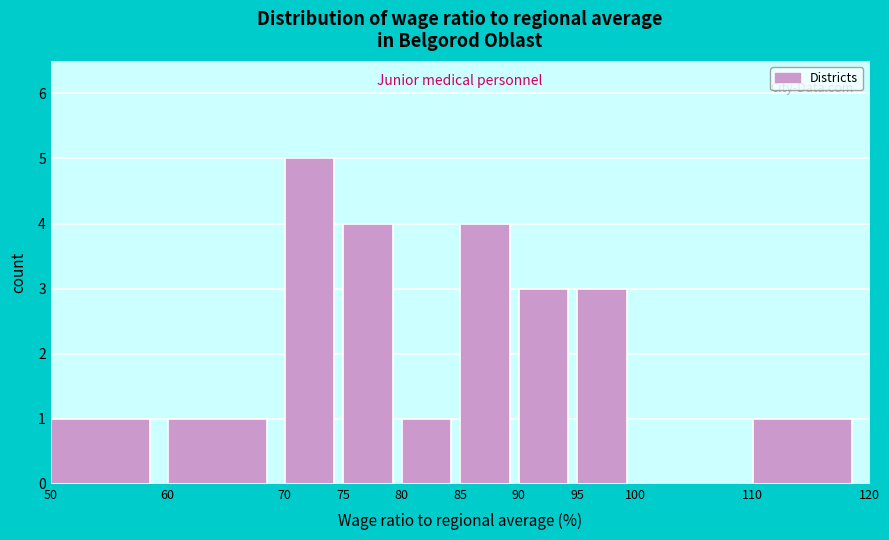

Reading left to right, list every bar in this chart as the range it spans on the x-axis followed by its height. The values are not printed on the chart, so give them approximately, as read against the axis.

50 to 60: 1
60 to 70: 1
70 to 75: 5
75 to 80: 4
80 to 85: 1
85 to 90: 4
90 to 95: 3
95 to 100: 3
100 to 110: 0
110 to 120: 1